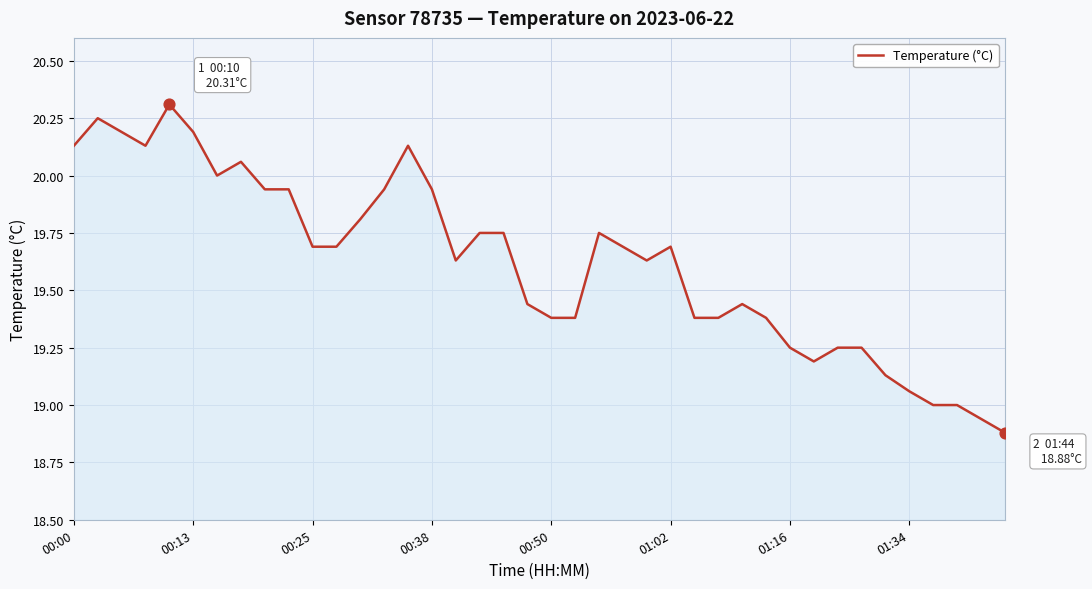

What is the greatest value displayed?

20.3